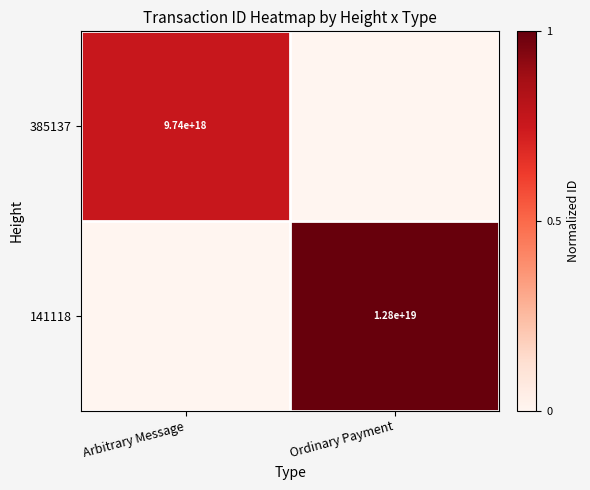

Is the value of 141118 at Ordinary Payment greater than the value of 385137 at Arbitrary Message?

Yes